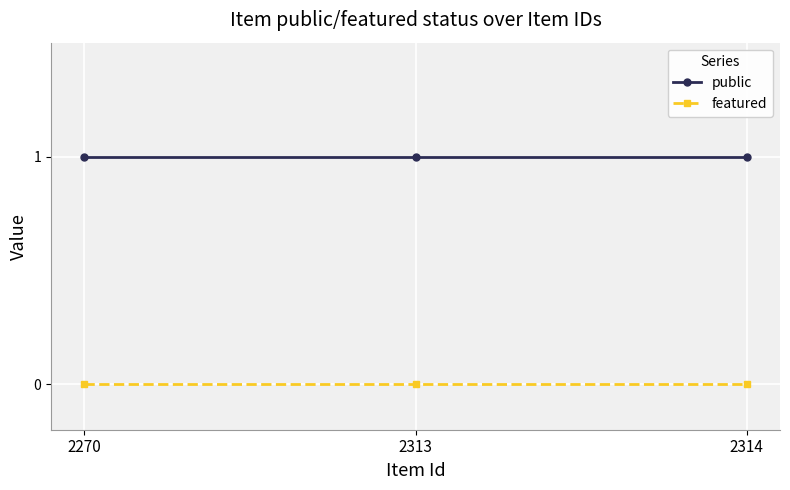

What is the value of the public point at the 3rd from the left?

1